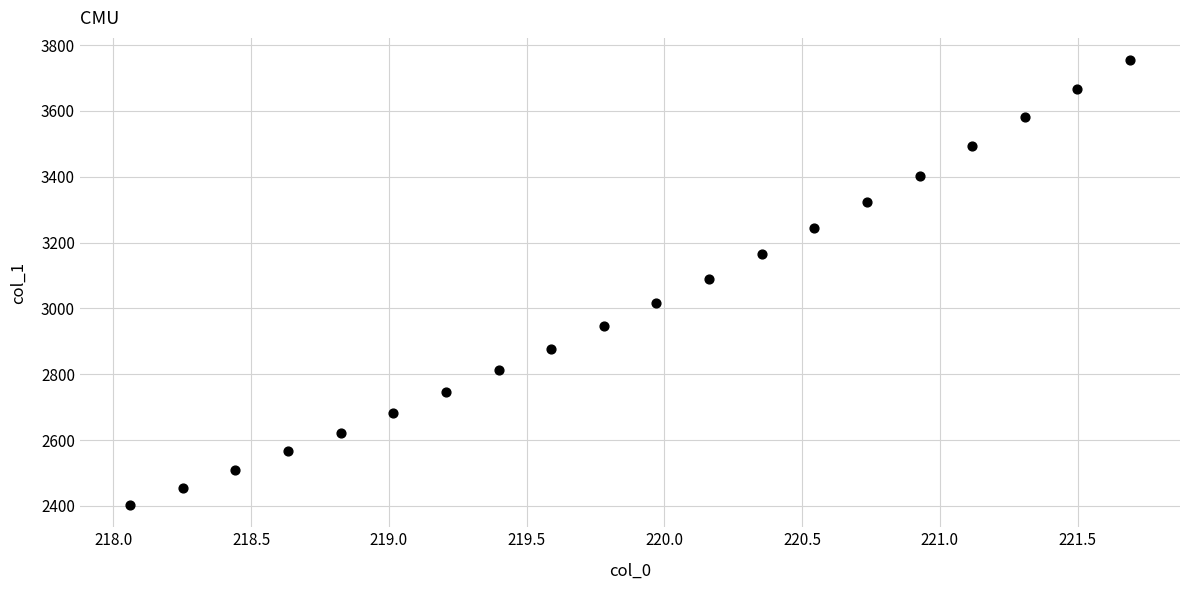

What is the range of Y values (max minus min)?

1351.3